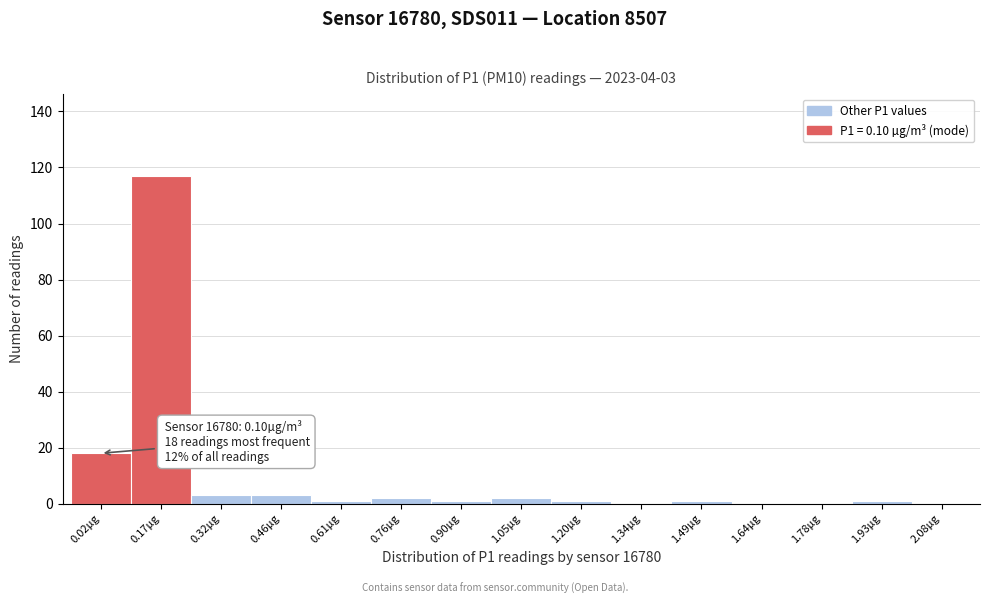

Which range on the x-axis has the tallest bar?

0.10 to 0.24